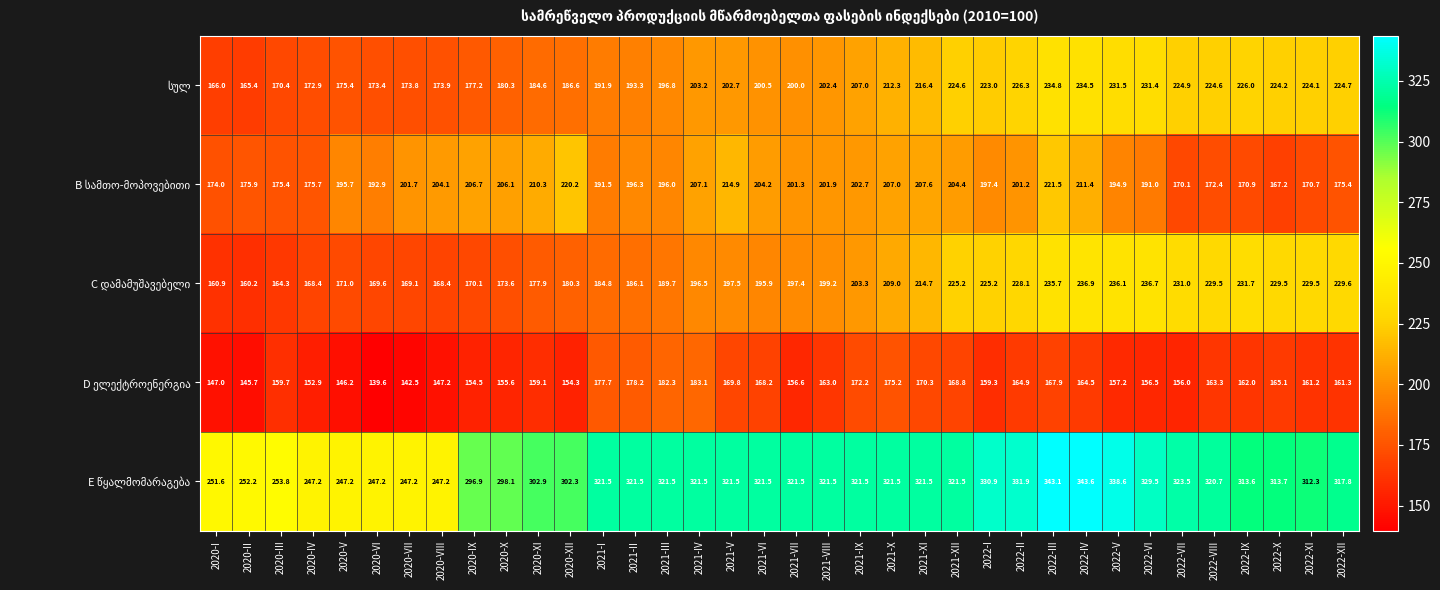

What is the maximum value shown in the chart?

343.6